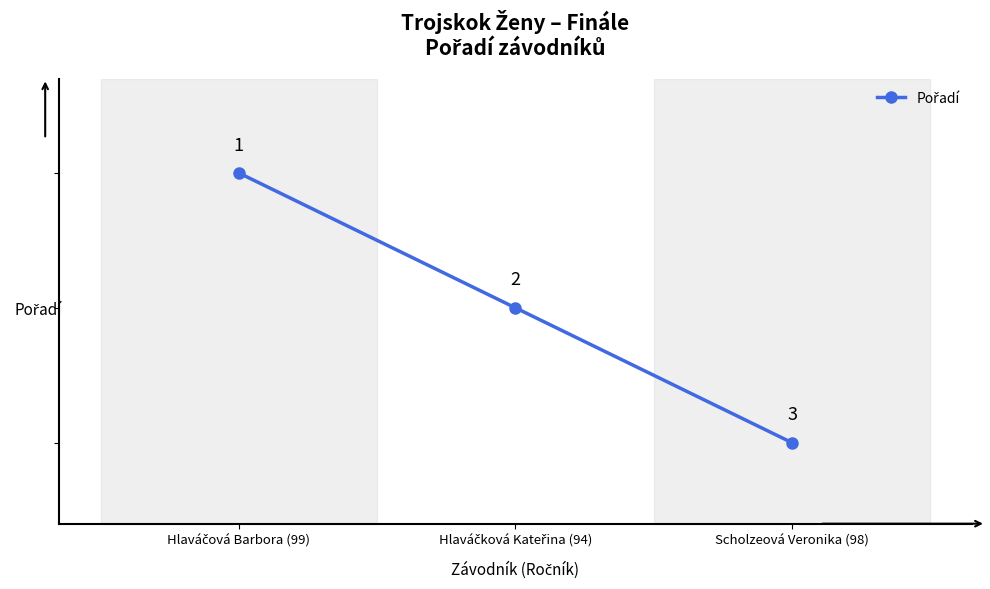

What is the average value?

2